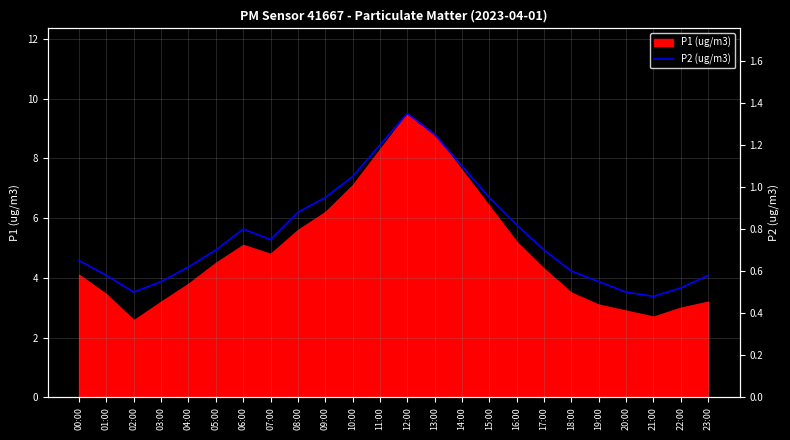

Where is the first local maximum?

06:00